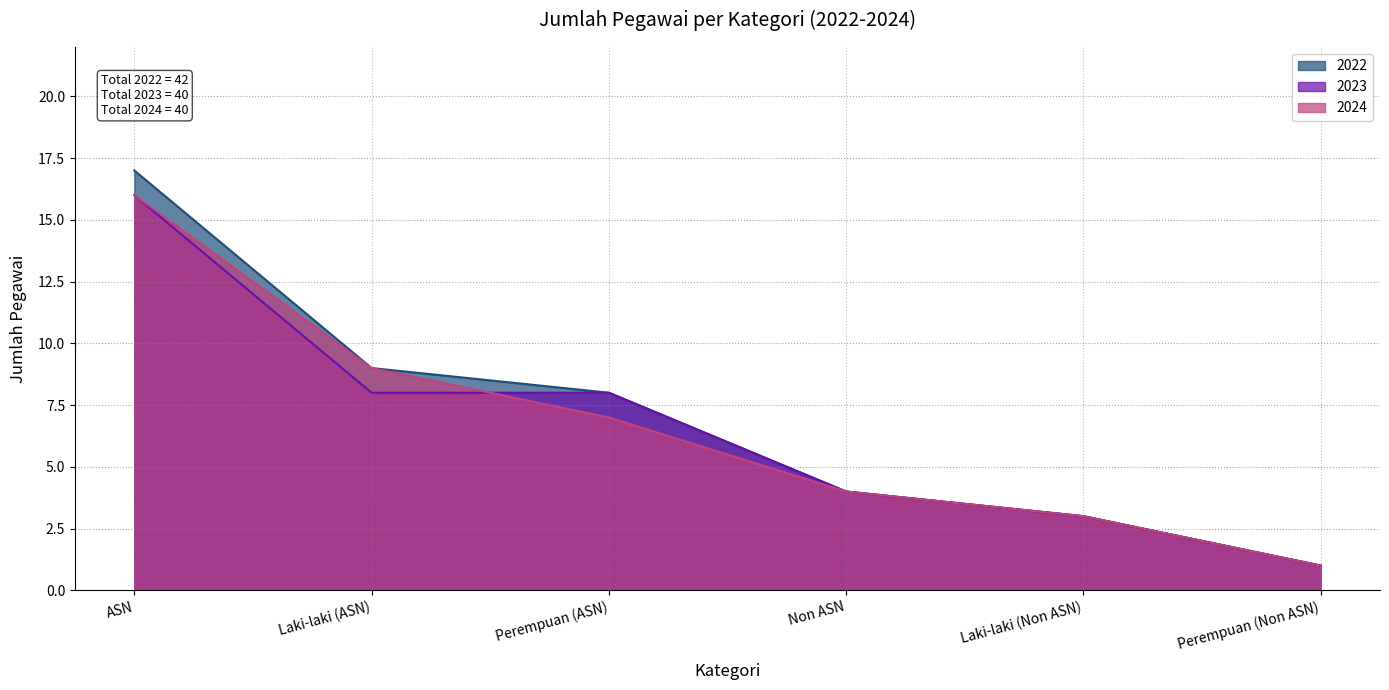

What are all the series names shown in the legend?

2022, 2023, 2024